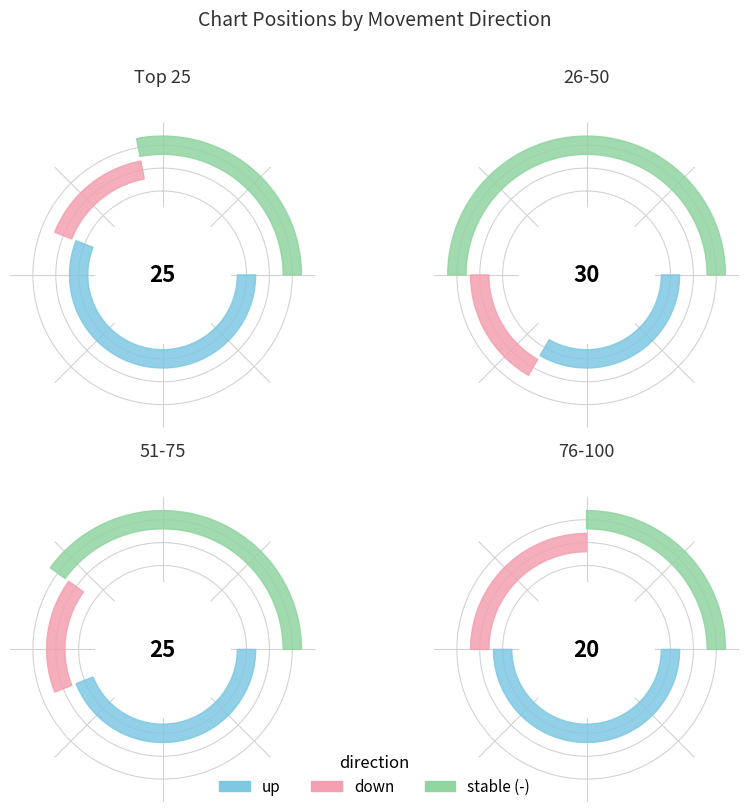

How many slices are in this pie chart?

3